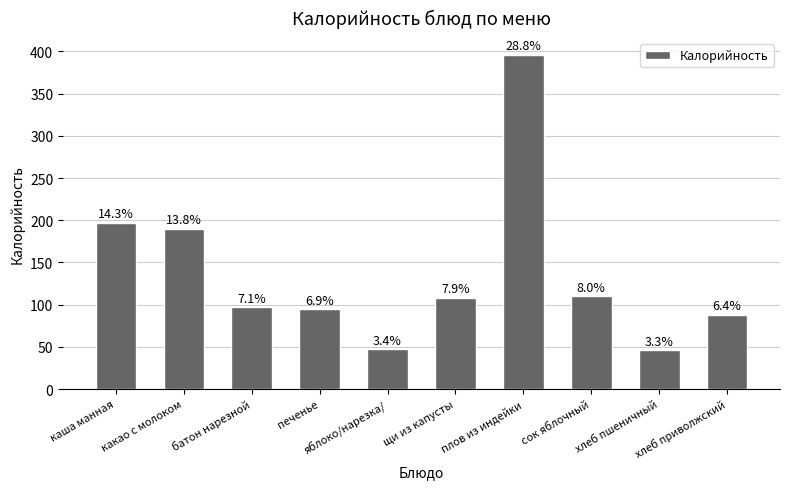

Which label corresponds to the smallest value in the chart?

хлеб пшеничный